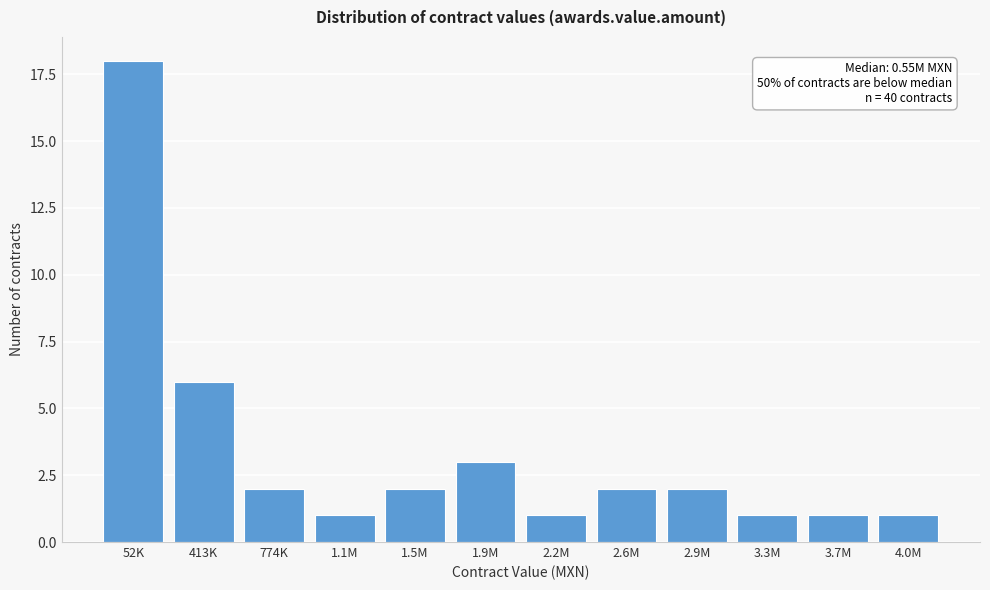

Reading right to left, transcribe all the data shown in this chart.

4.0M=1	3.7M=1	3.3M=1	2.9M=2	2.6M=2	2.2M=1	1.9M=3	1.5M=2	1.1M=1	774K=2	413K=6	52K=18